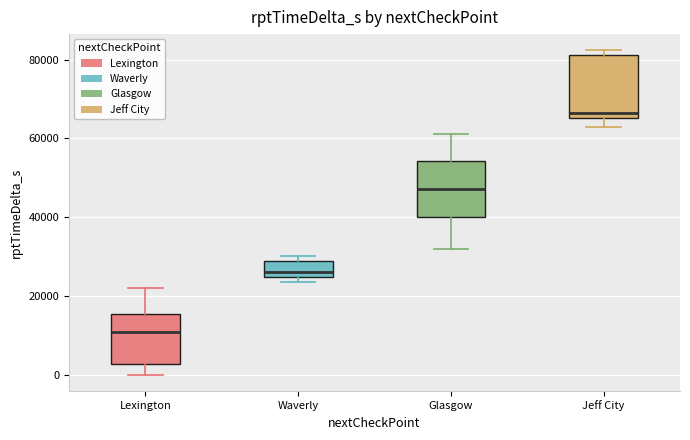

Reading left to right, read every box against the y-axis: the position of its median line, the range the box covers, and the ends of its whiskers. The values are not printed on the chart, so give them approximately, as read against the axis.

Lexington: median 10000, box 2000 to 16000, whiskers 0 to 22000
Waverly: median 26000, box 24000 to 28000, whiskers 24000 (just below the box's lower edge) to 30000
Glasgow: median 48000, box 40000 to 54000, whiskers 32000 to 62000
Jeff City: median 66000 (just above the box's lower edge), box 66000 to 82000, whiskers 62000 to 82000 (just above the box's upper edge)